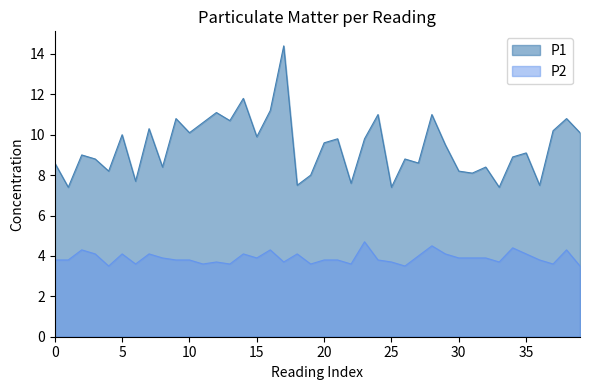

Which series has the widest spread of values?

P1